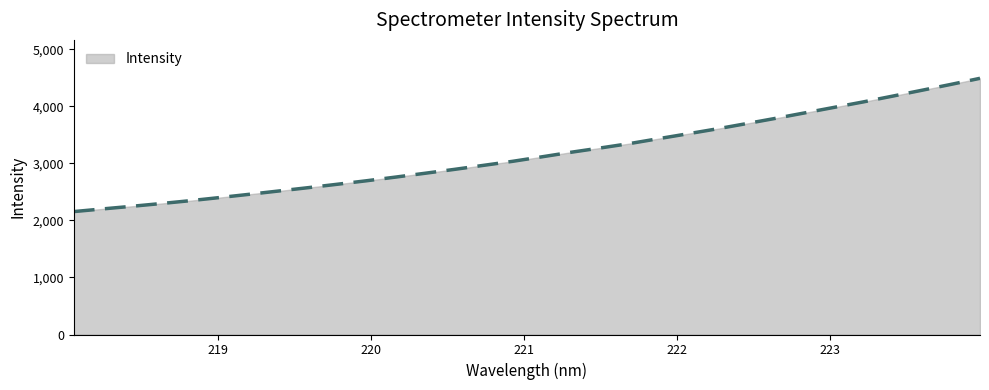

What is the maximum value shown in the chart?

4491.3